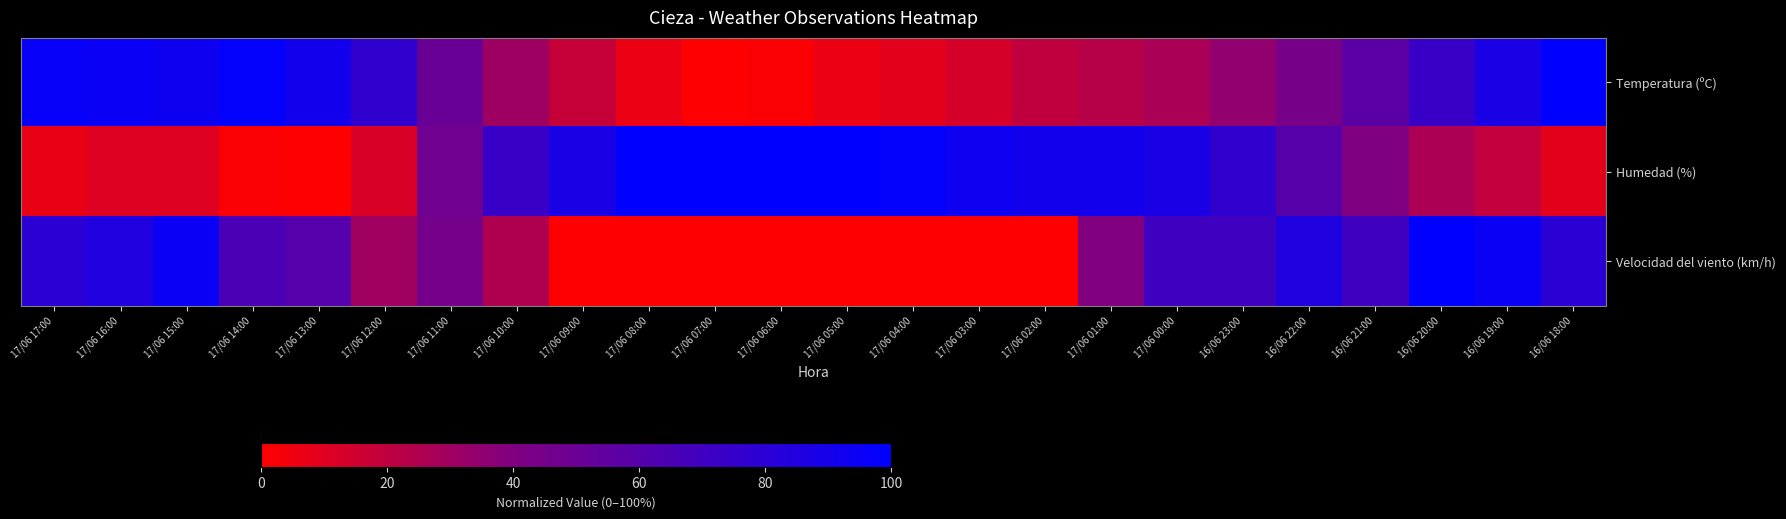

At how many categories does at least one series exceed 0?

24